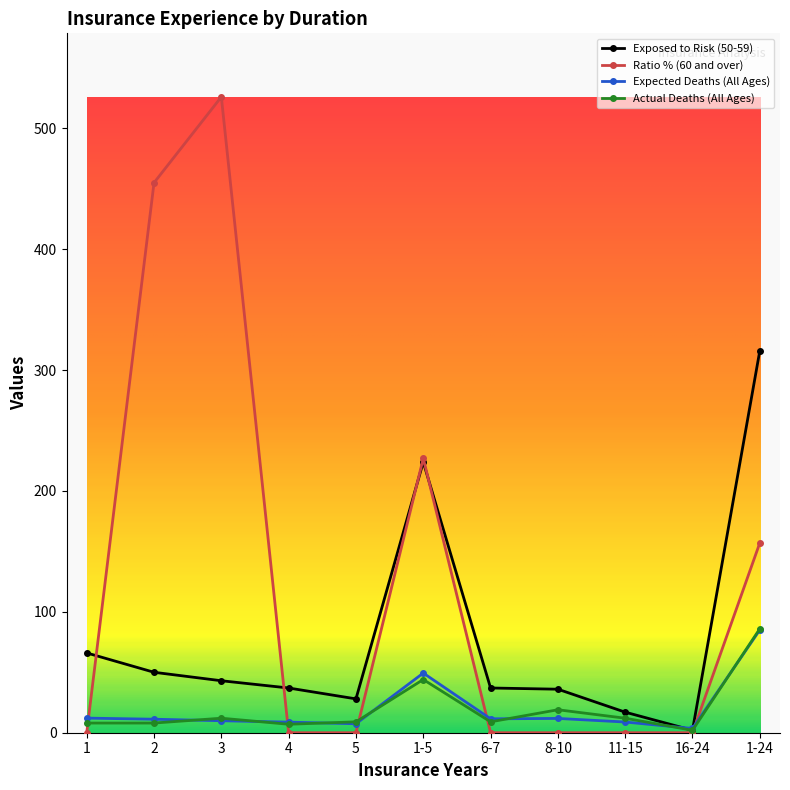

How many lines are shown in the chart?

4